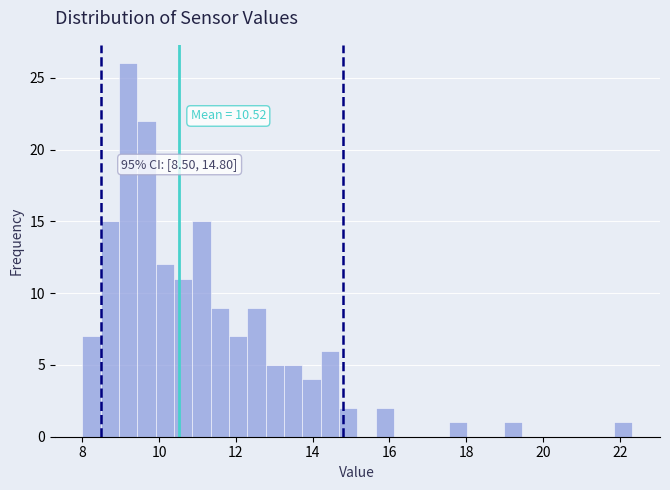

Around what value on the x-axis is the tallest bar? Give the approximate position of its centre, as read against the axis.

9.2